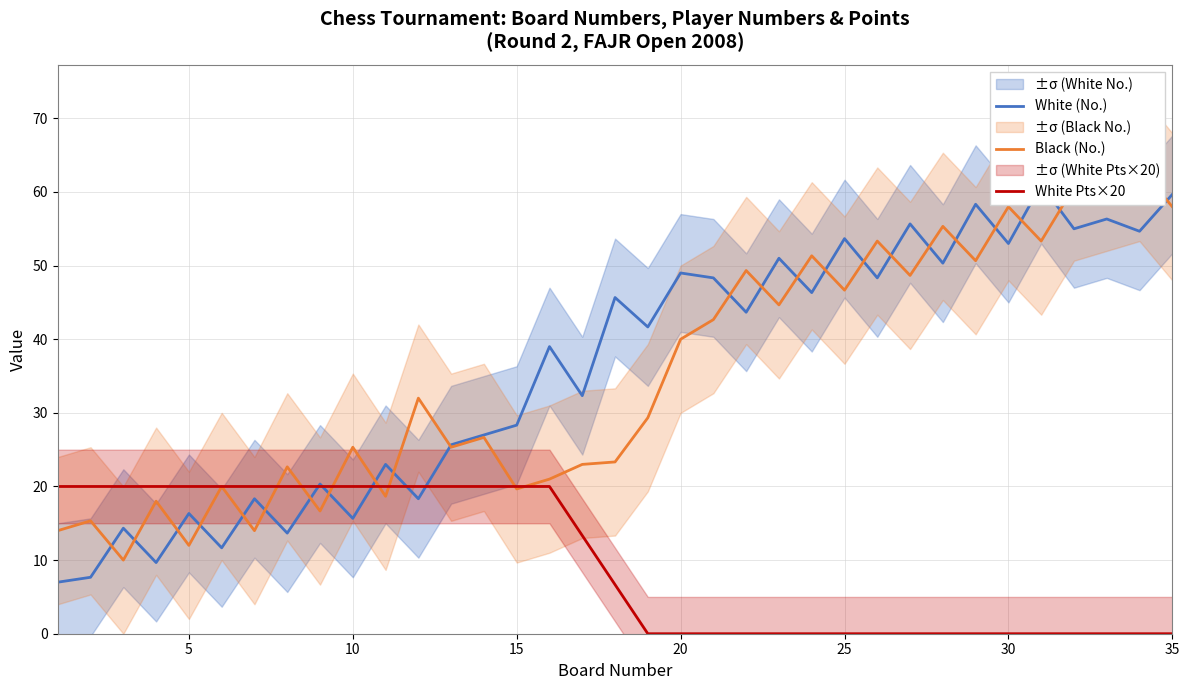

Is it true that White Pts×20 equals 0.0 at 35?

True